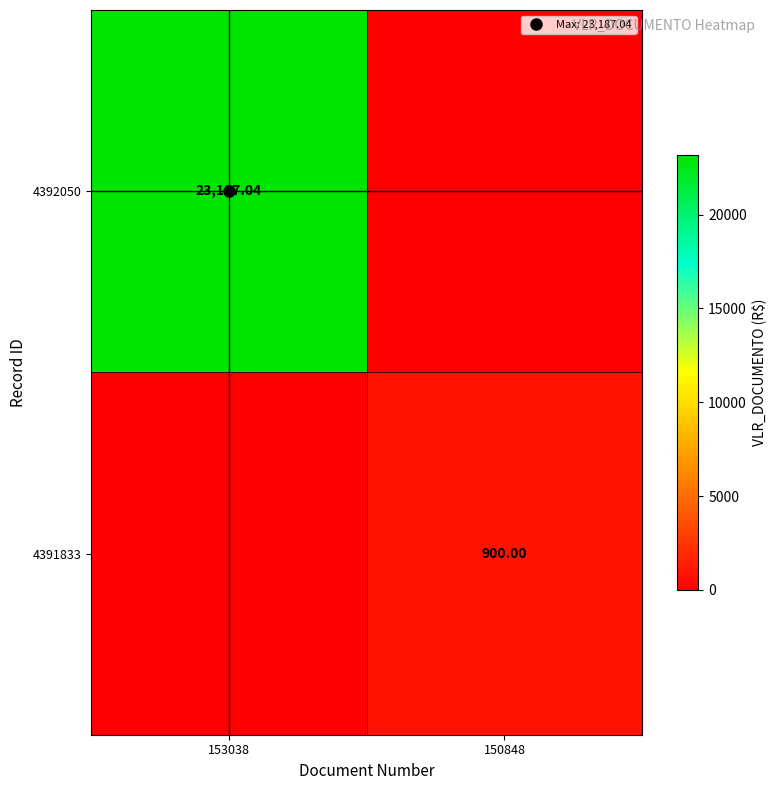

At which category is the sum across all series the highest?

153038